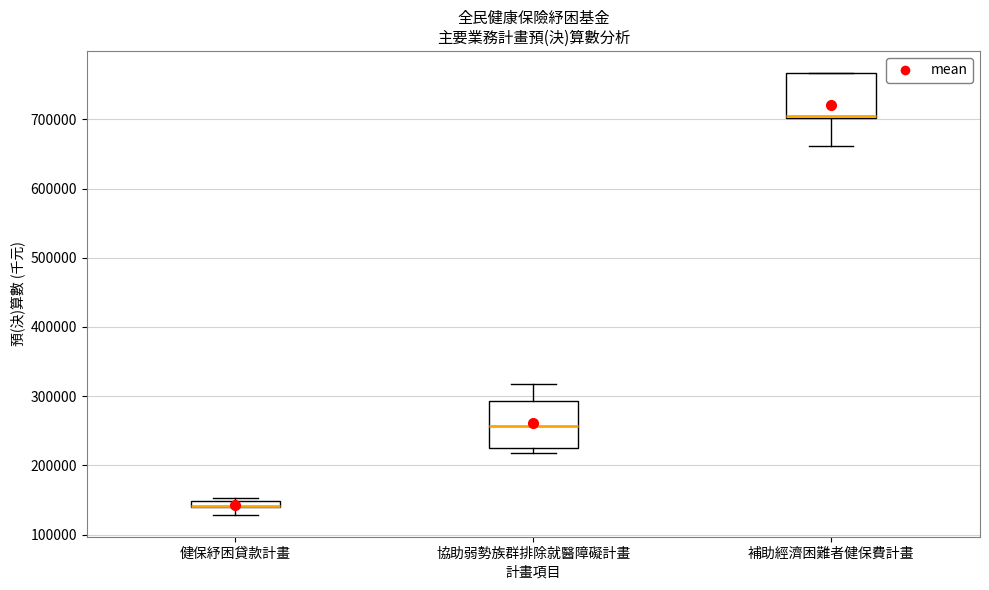

Where is the lower edge of the box for 補助經濟困難者健保費計畫 on the y-axis? The values are not printed on the chart, so give them approximately, as read against the axis.

700000